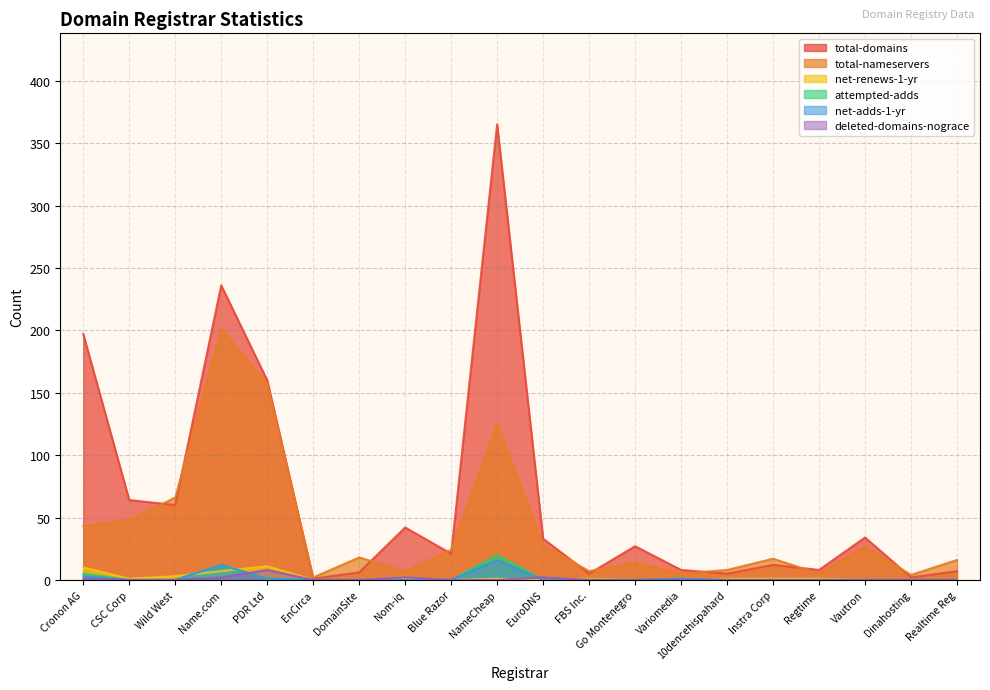

Does the chart display data point markers on the line(s)?

No